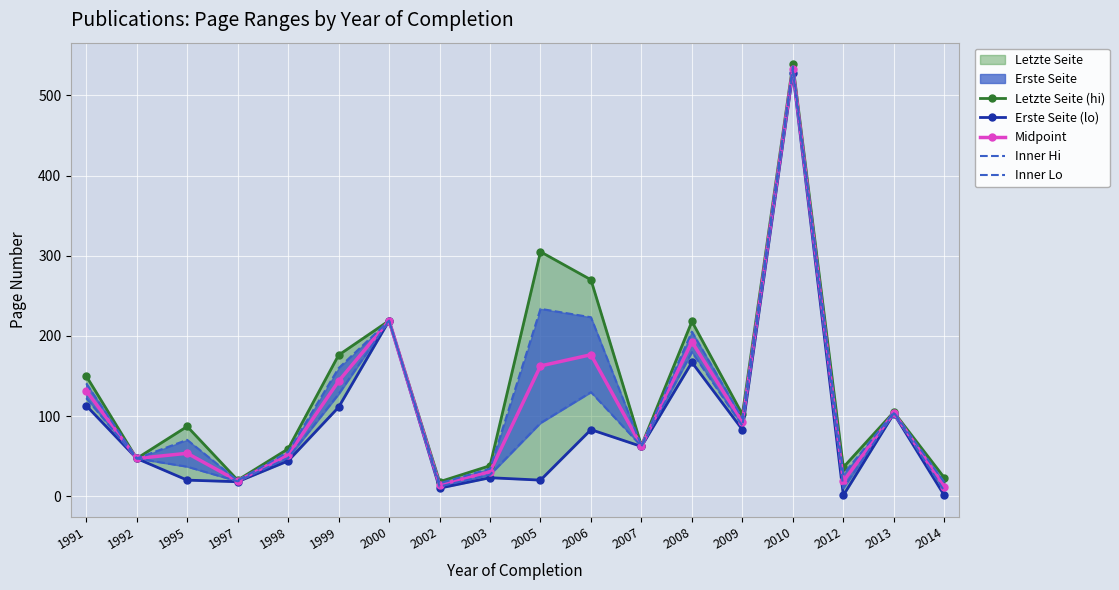

How many data points does each series have?

18